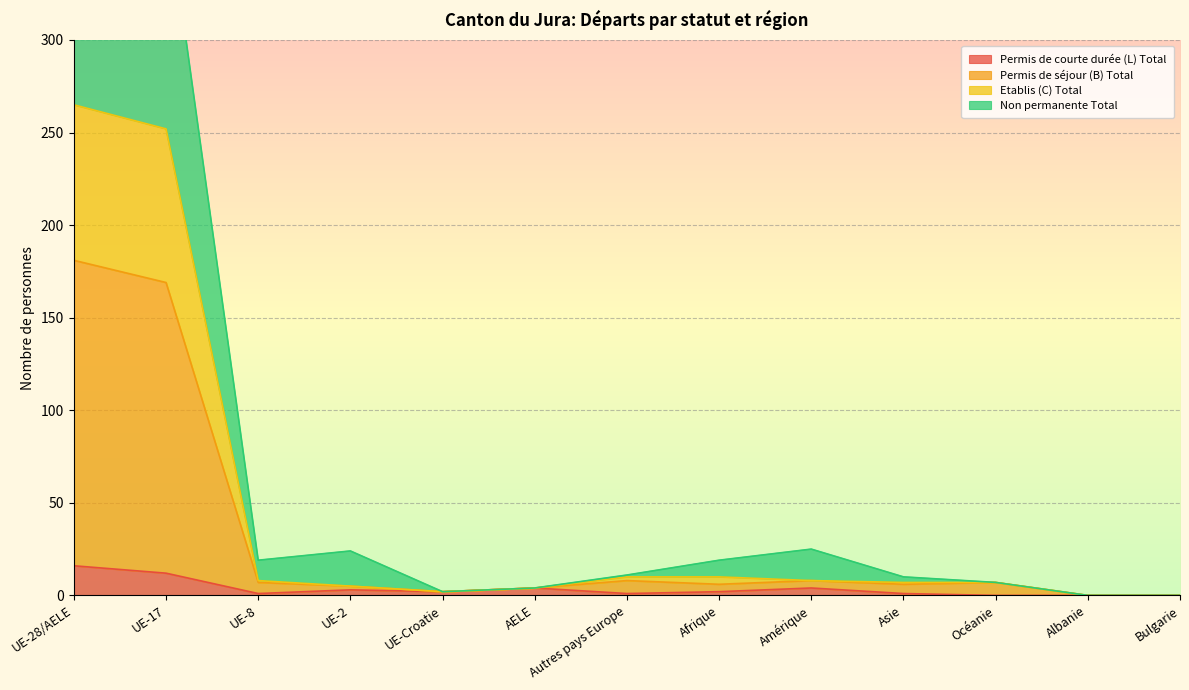

How many lines are shown in the chart?

4